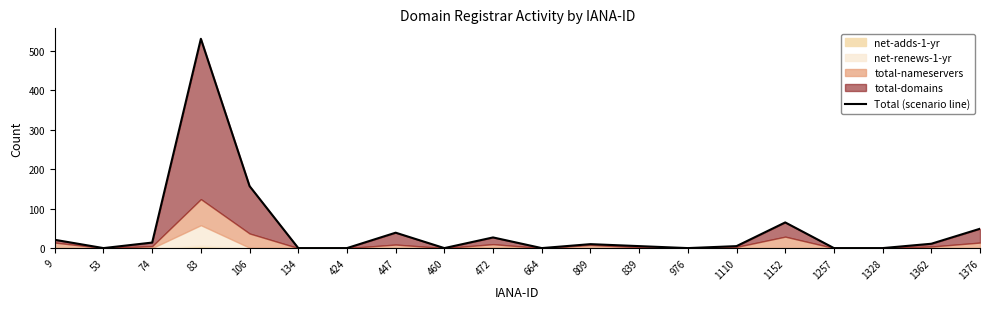

What is the difference between the maximum and minimum values?

530